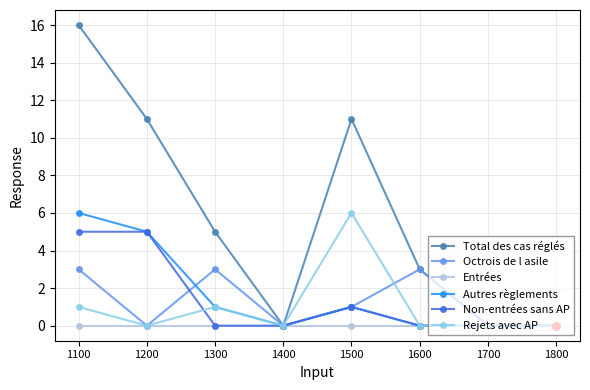

Which series has the largest range (max minus min)?

Total des cas réglés